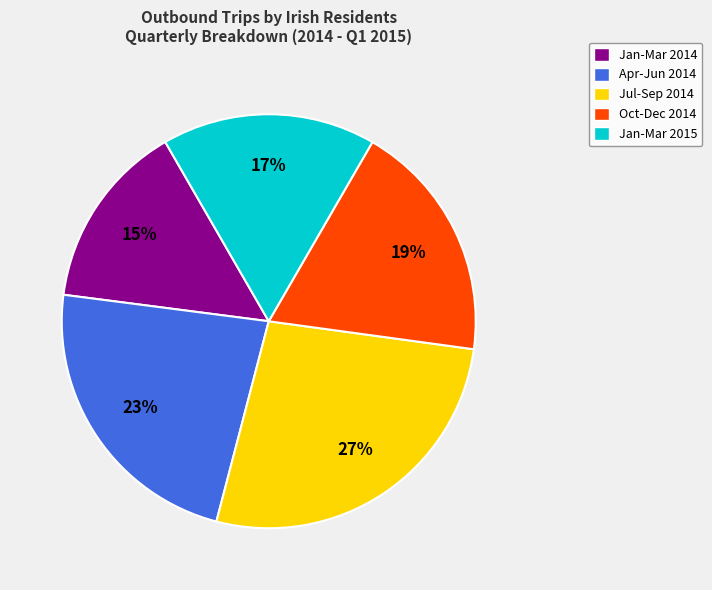

Is the sum of Jan-Mar 2015 and Jul-Sep 2014 greater than half?

No